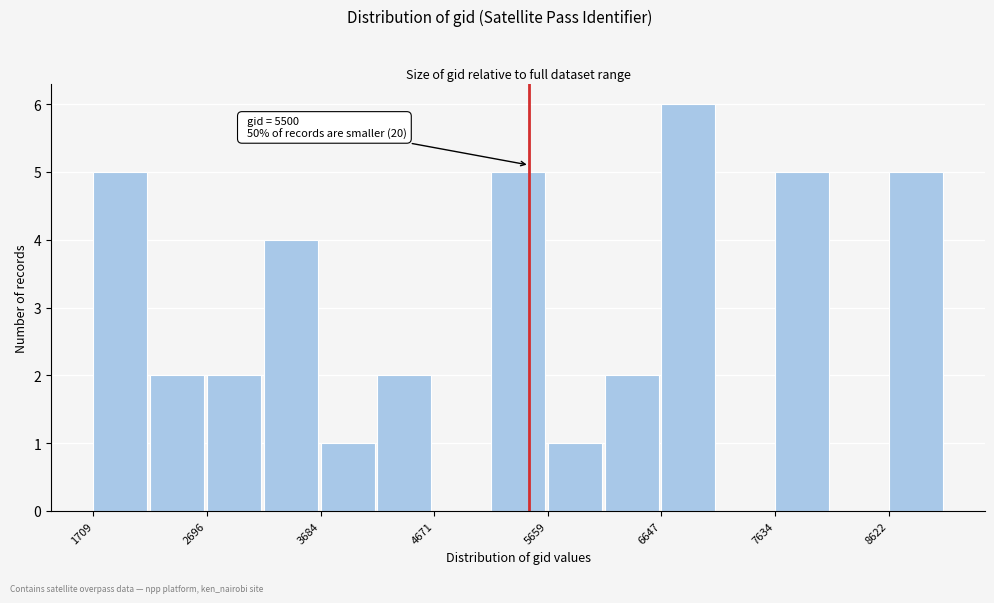

Over which range of the x-axis is the bar tallest?

6600 to 7100